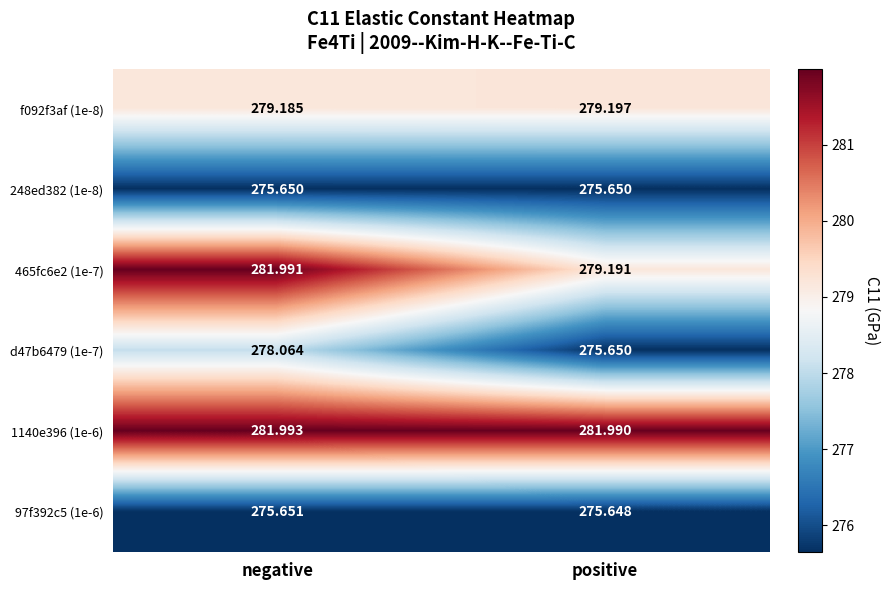

What is the difference between the highest and lowest values at negative?

6.3